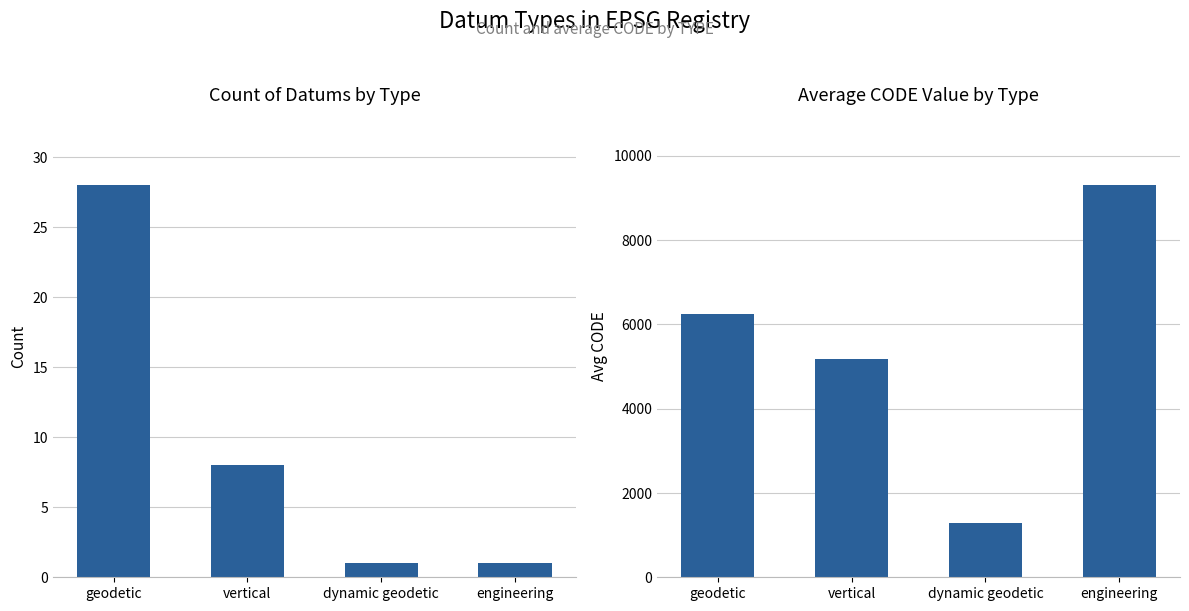

Reading left to right, transcribe all the data shown in this chart.

Count: geodetic=28	vertical=8	dynamic geodetic=1	engineering=1
Avg CODE: geodetic=6253	vertical=5178	dynamic geodetic=1291	engineering=9300